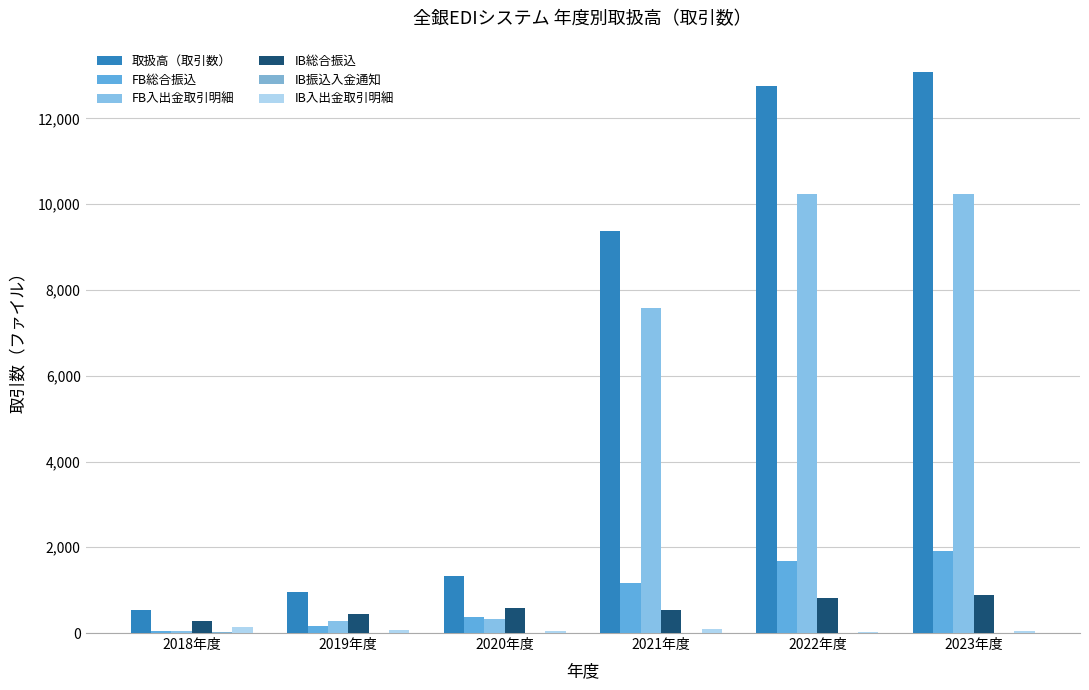

How many groups of bars are there?

6